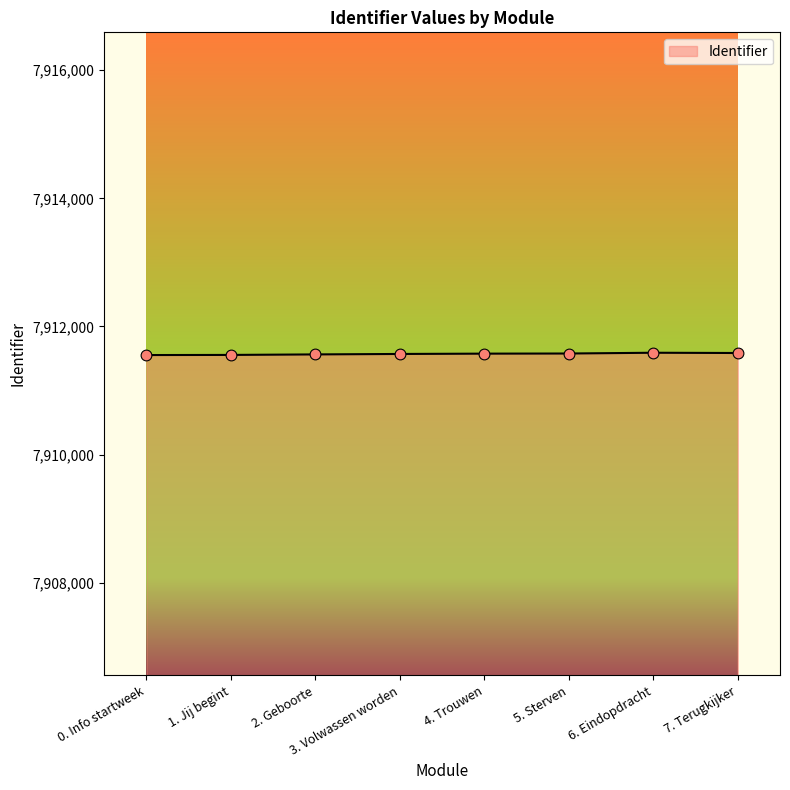

What is the change in value from 2. Geboorte to 7. Terugkijker?

+22